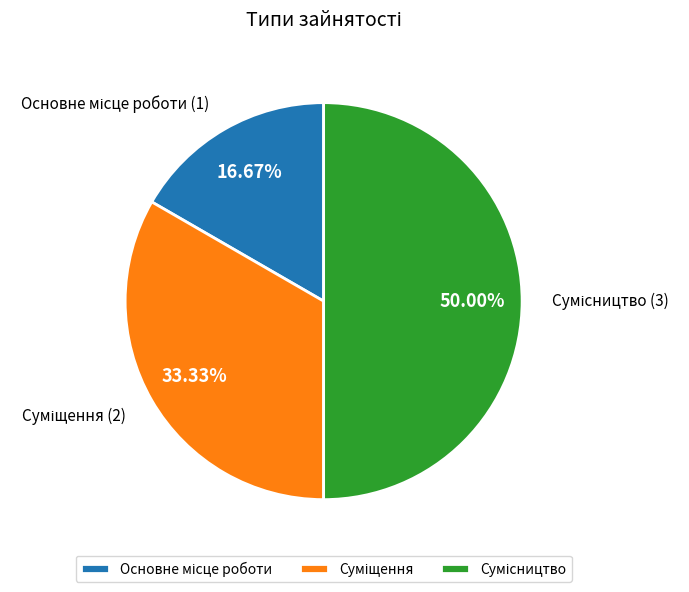

What is the ratio of the value at Основне місце роботи to the value at Суміщення?

0.5